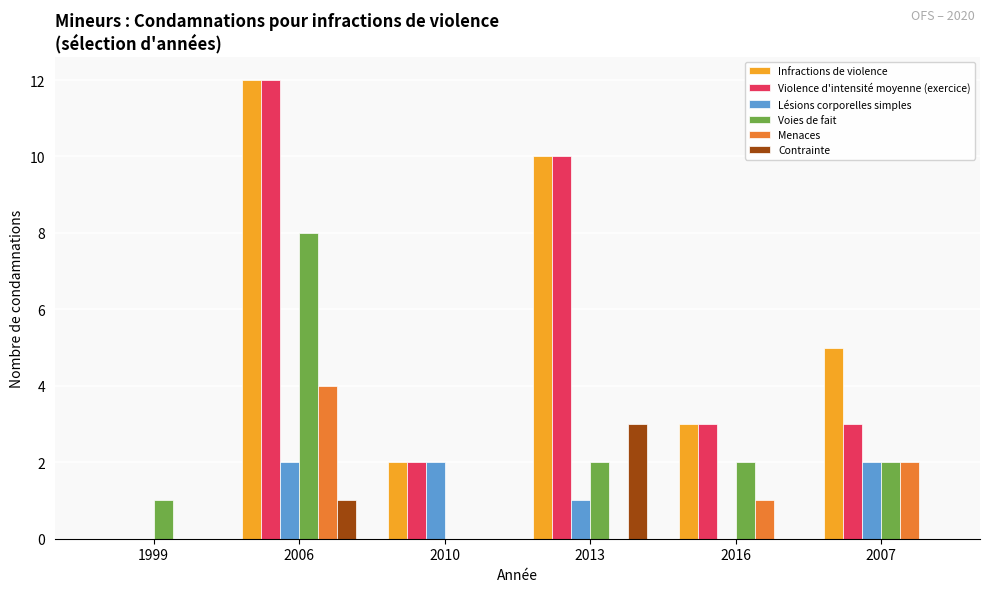

What is the sum of the Lésions corporelles simples values at 2016 and 2010?

2